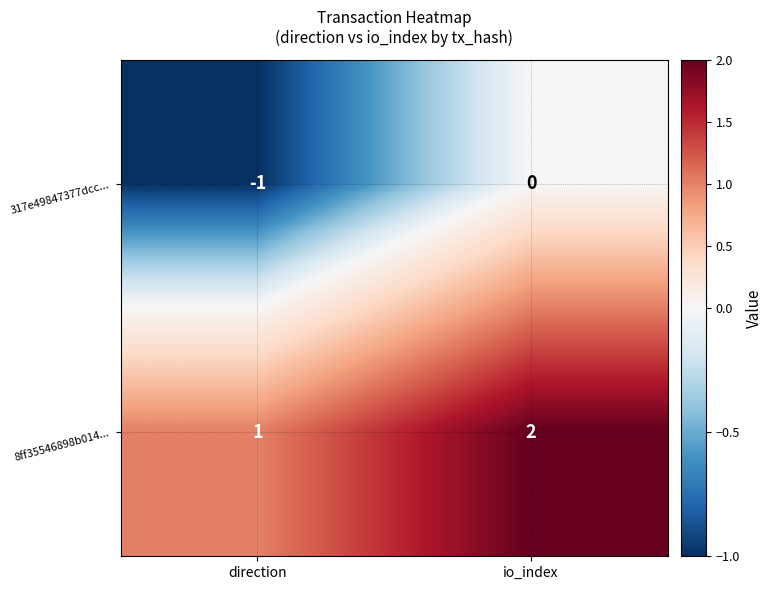

True or false: 8ff35546898b014... has a value of 2 at io_index.

True